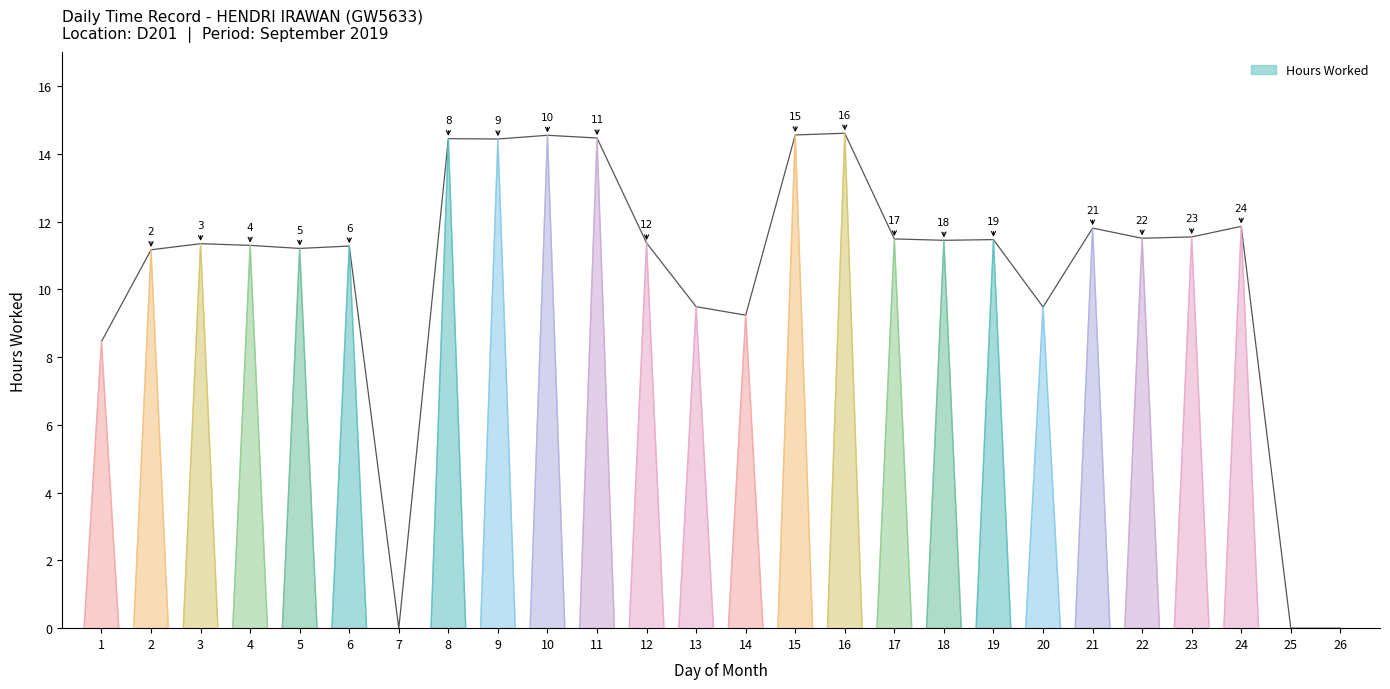

What is the difference between the values at 18 and 11?

3.0